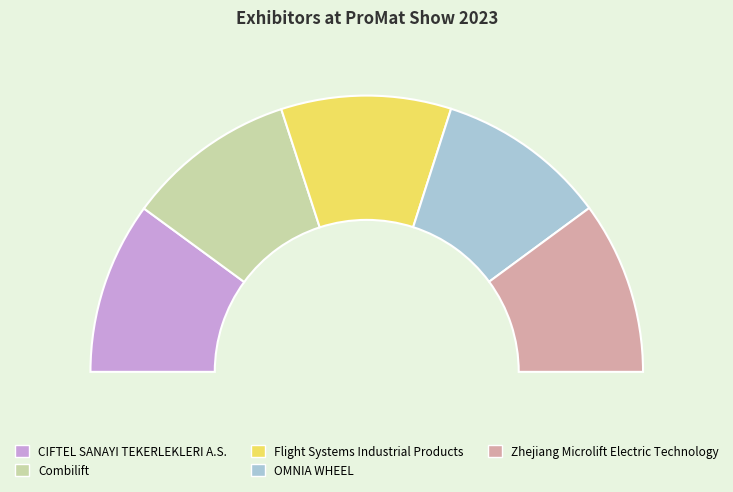

Is it true that CIFTEL SANAYI TEKERLEKLERI A.S. is 20% of the pie?

True